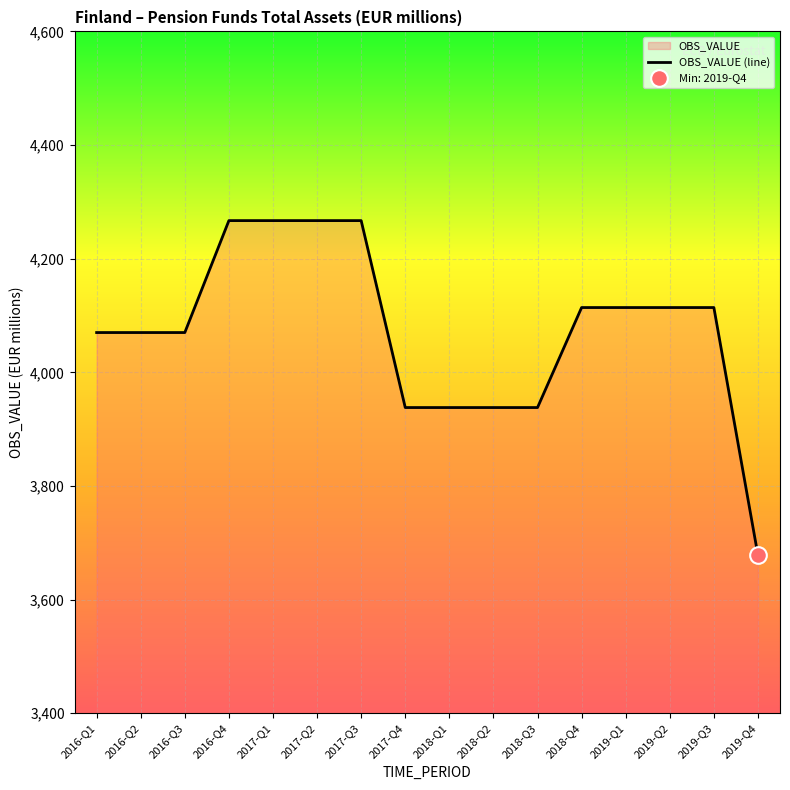

What is the sum of the values at 2016-Q4 and 2017-Q2?

8534